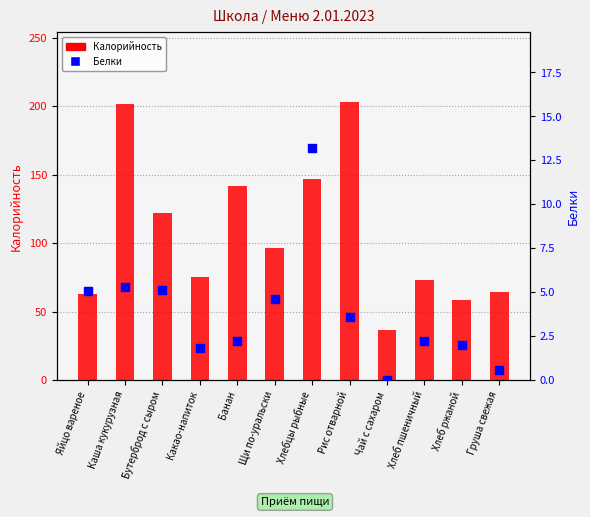

At which category is the sum across all series the highest?

Каша кукурузная